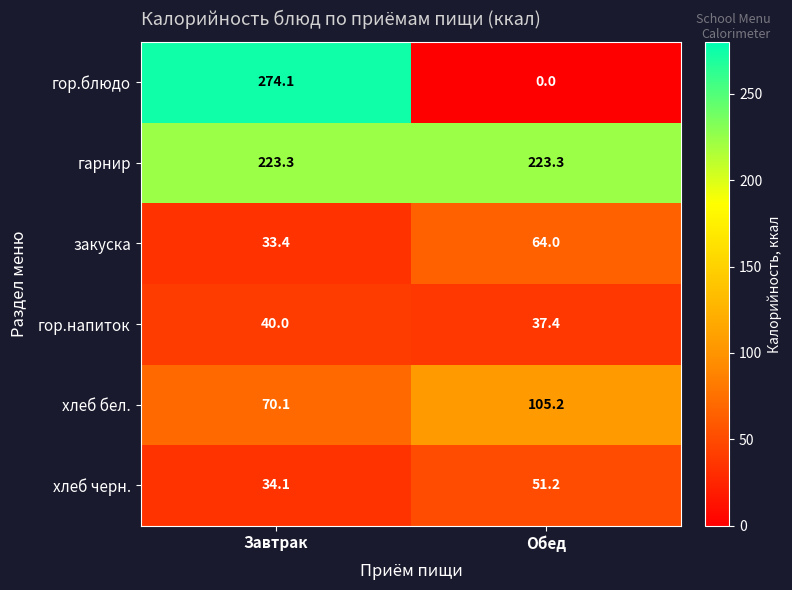

At which category is the sum across all series the highest?

Завтрак